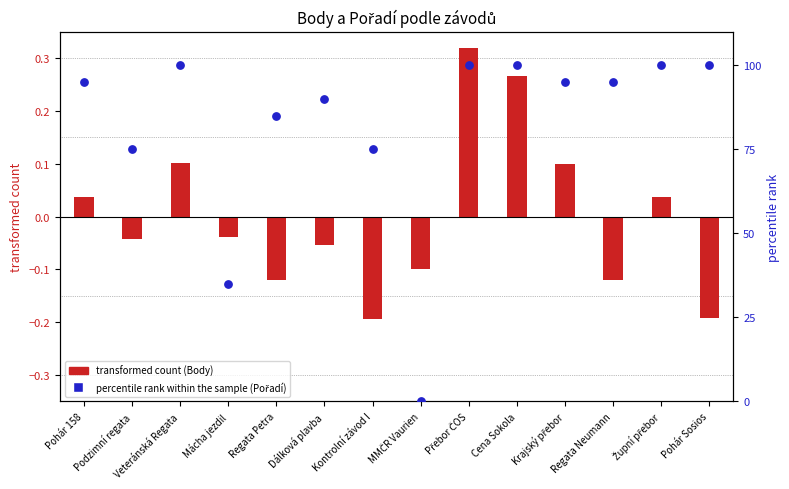

Is the value of percentile rank within the sample (Pořadí) at Cena Sokola greater than the value of transformed count (Body) at MMČR Vaurien?

Yes